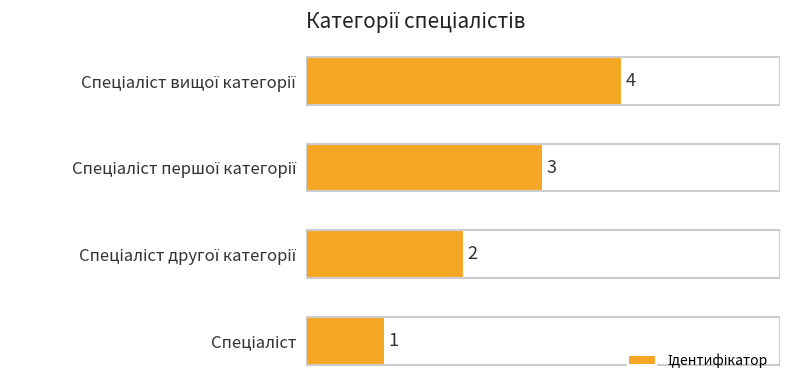

Count the number of categories in the chart.

4